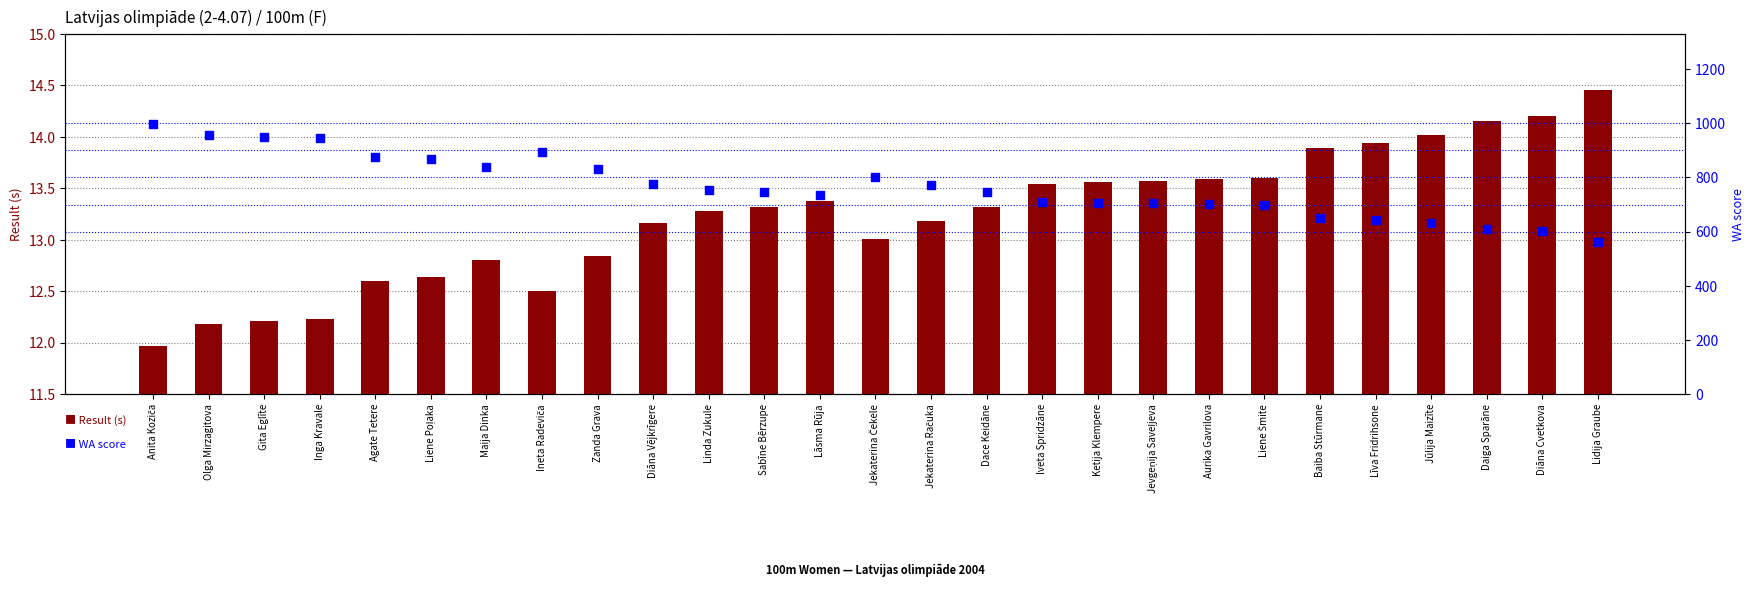

What is the total value across all series at Zanda Grava?

844.8